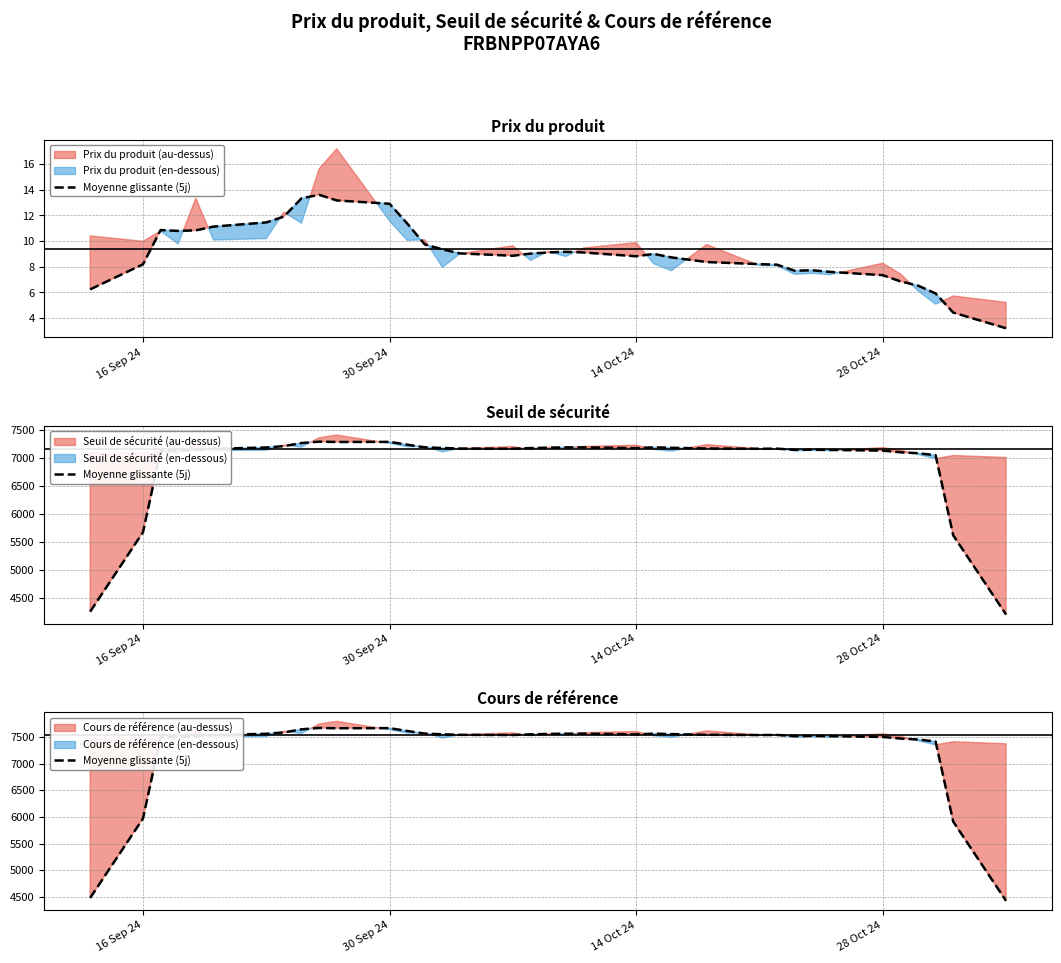

What is the value of the 35th point from the left?

5911.9